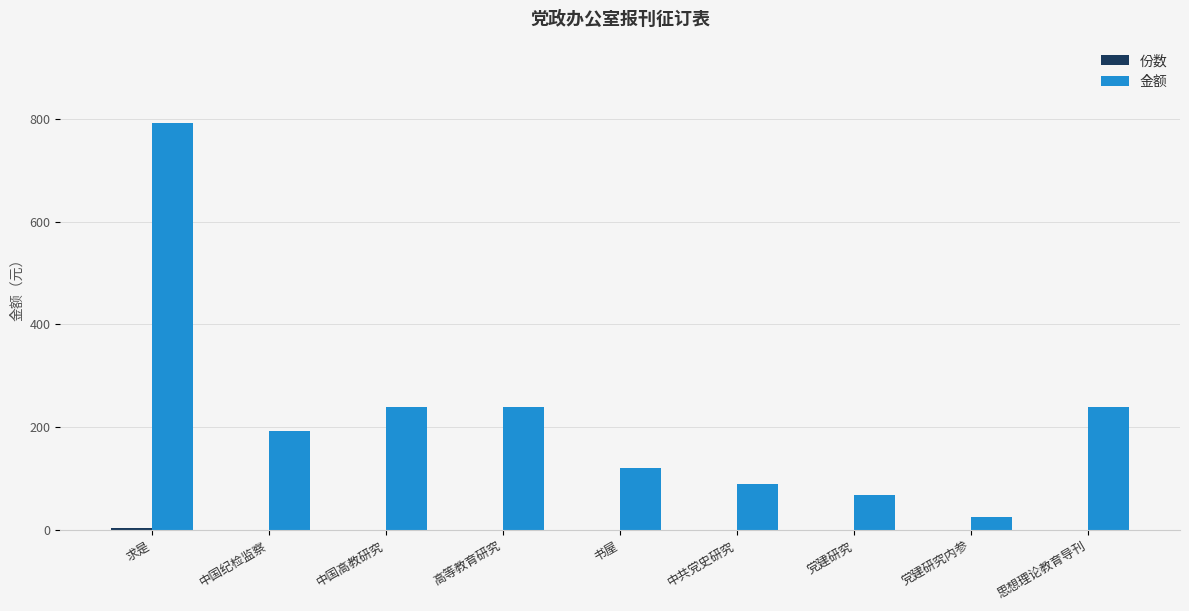

The 金额 series shows 240.0 at 思想理论教育导刊. True or false?

True